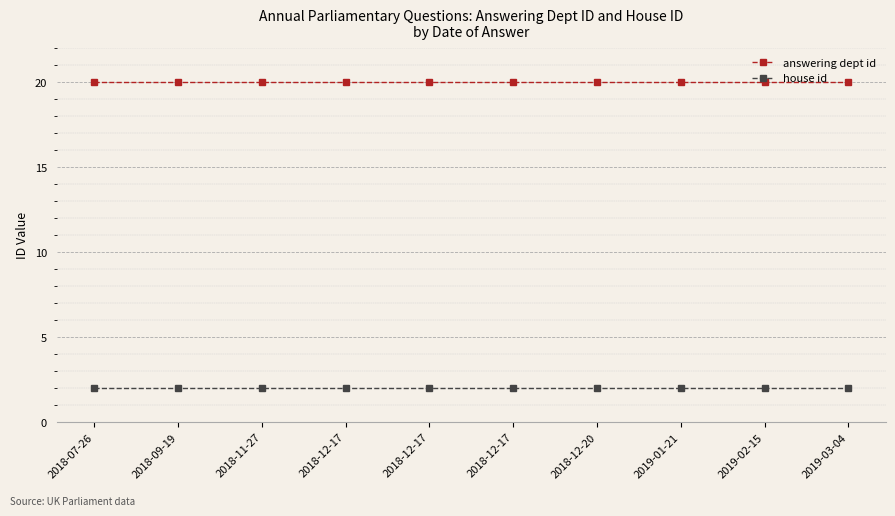

How many lines are shown in the chart?

2